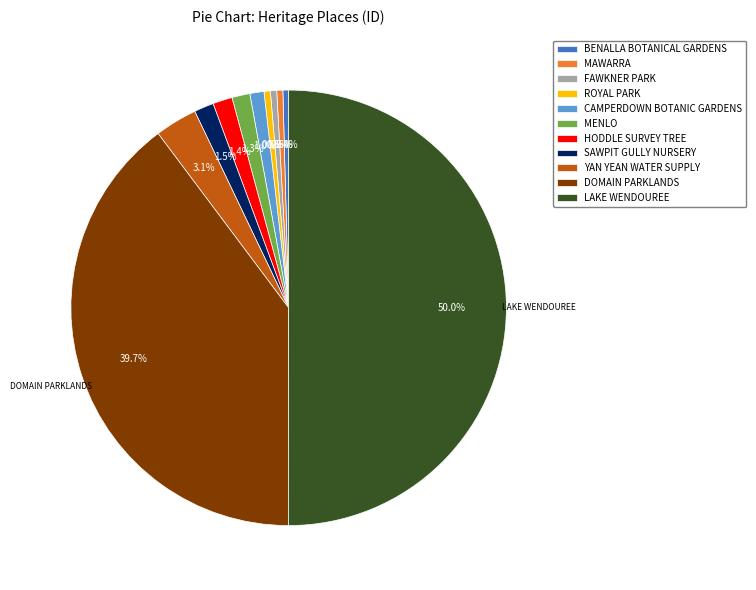

To the nearest percent, what is the difference between the ROYAL PARK and CAMPERDOWN BOTANIC GARDENS slice percentages?

1%